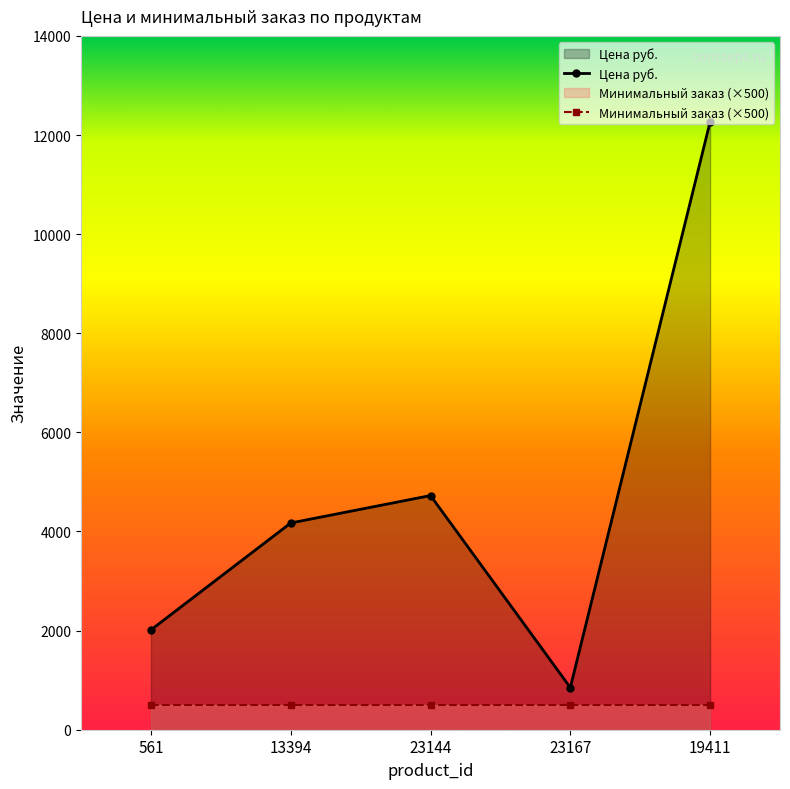

Reading left to right, list all the values displayed in this chart.

Цена руб.: 2014.0	4171.5	4725.0	851.0	12265.0
Минимальный заказ (×500): 500.0	500.0	500.0	500.0	500.0